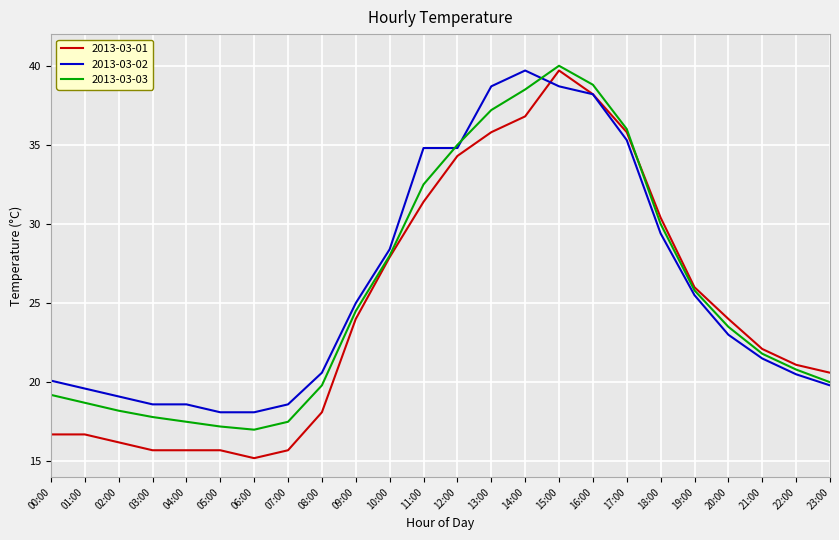

Between 07:00 and 11:00, which series saw the biggest shift?

2013-03-02